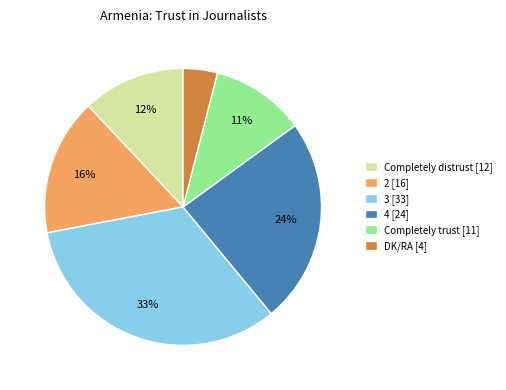

To the nearest percent, what portion does Completely trust represent?

11%